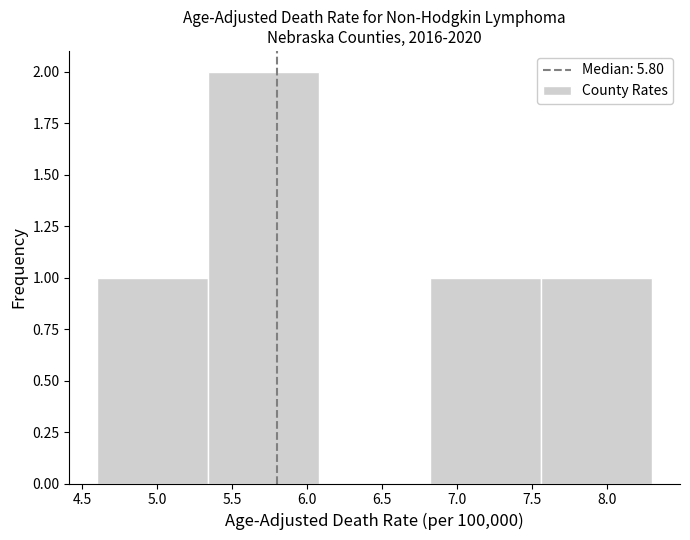

Which range on the x-axis has the tallest bar?

5.34 to 6.08